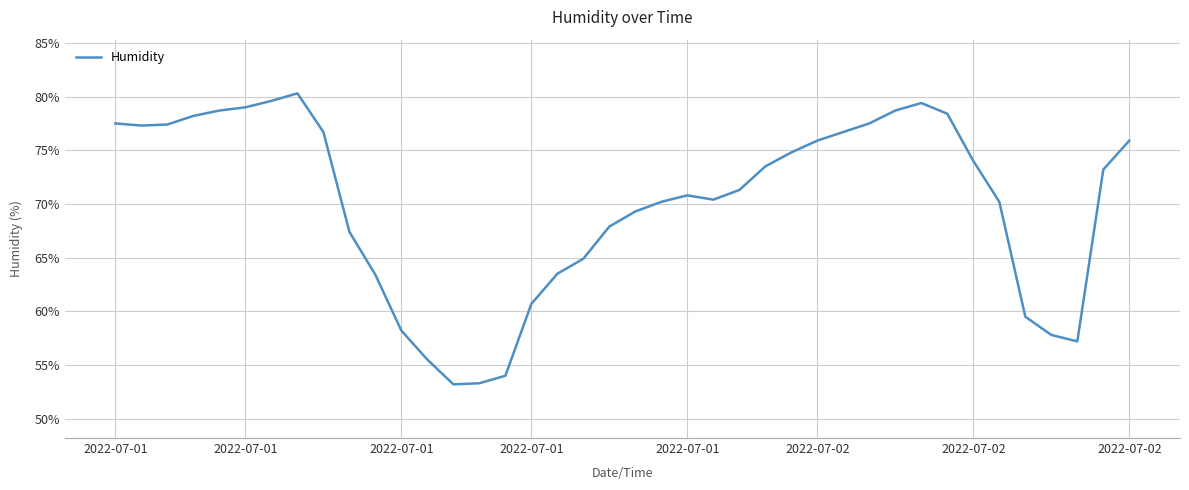

What is the difference between the maximum and minimum values?

27.1